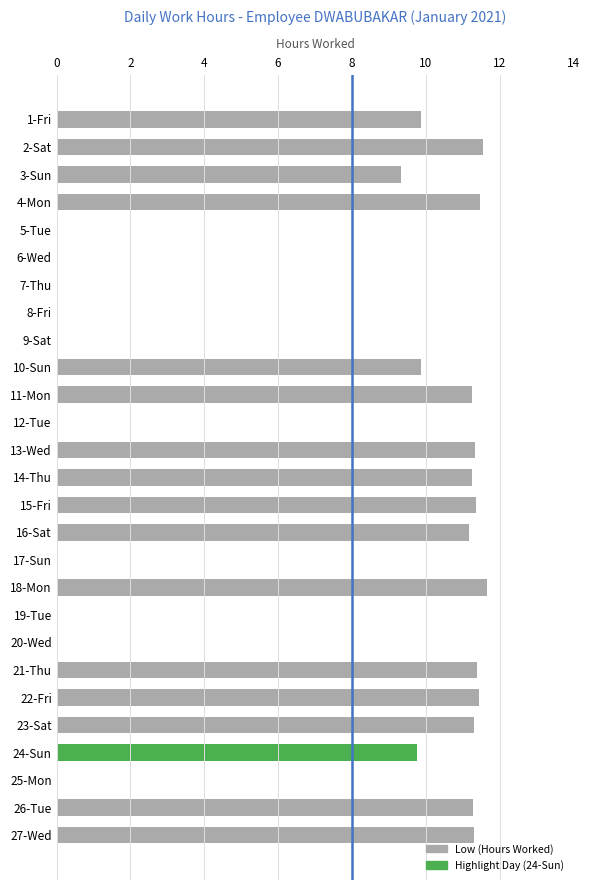

Where is the data nearest to the value 5?

3-Sun